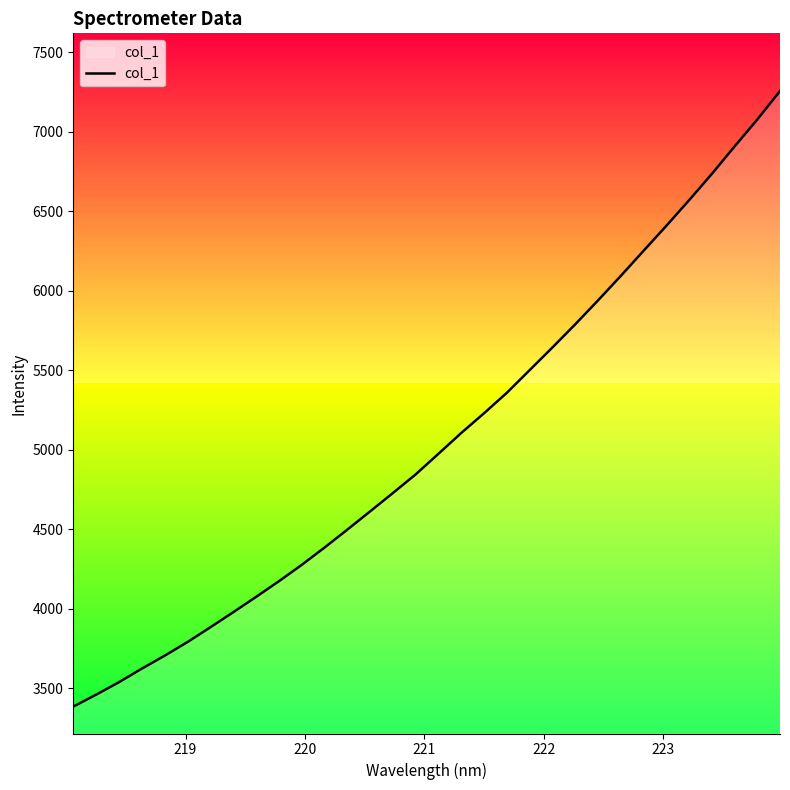

What is the minimum value shown in the chart?

3385.2